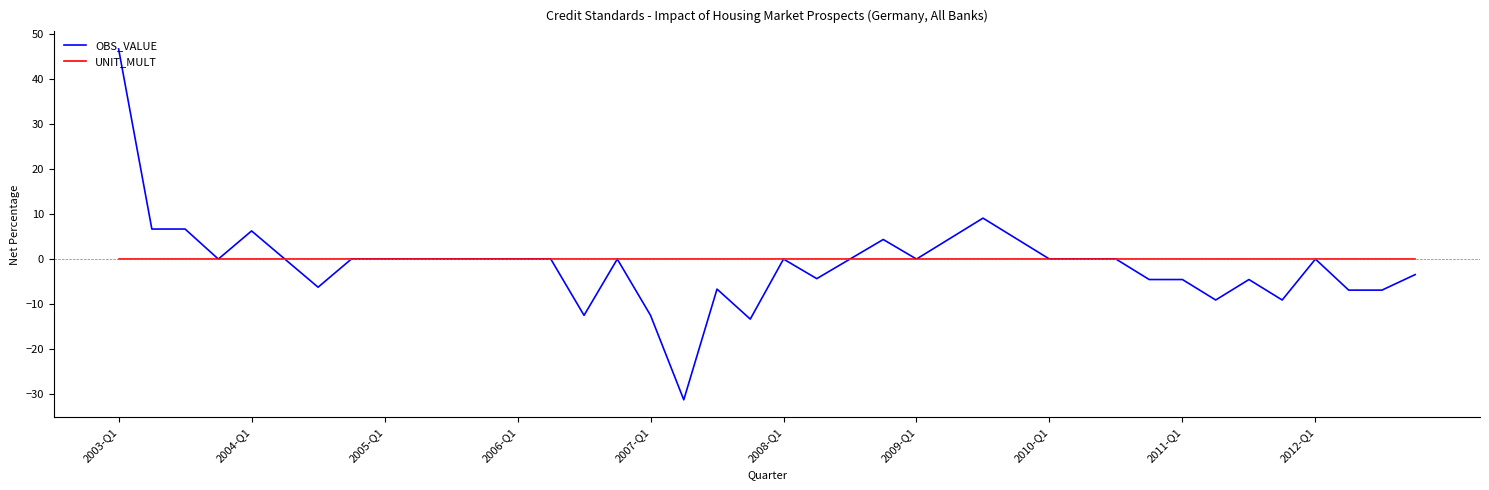

What are all the series names shown in the legend?

OBS_VALUE, UNIT_MULT